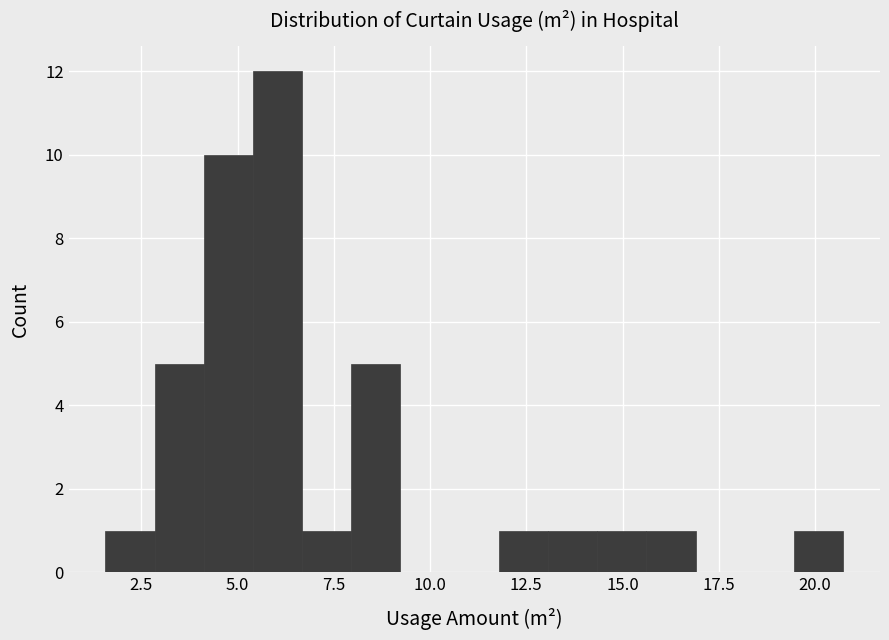

Around what value on the x-axis is the tallest bar? Give the approximate position of its centre, as read against the axis.

6.0